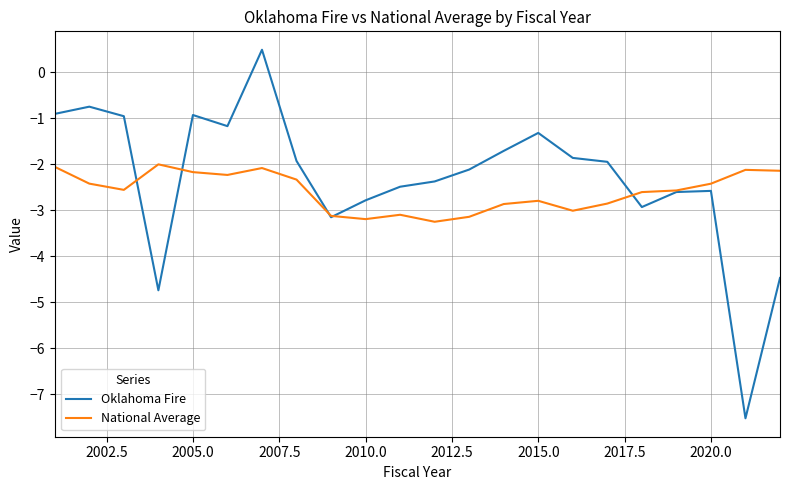

Which series has the widest spread of values?

Oklahoma Fire